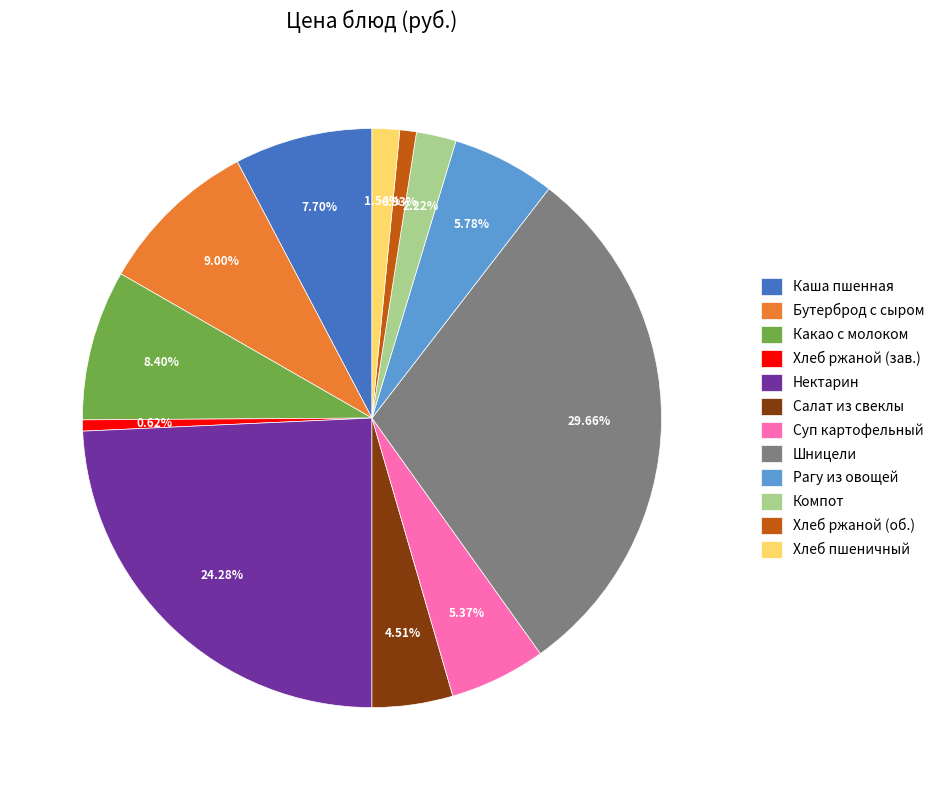

Approximately how many times larger is the value at Суп картофельный compared to Компот?

2.4